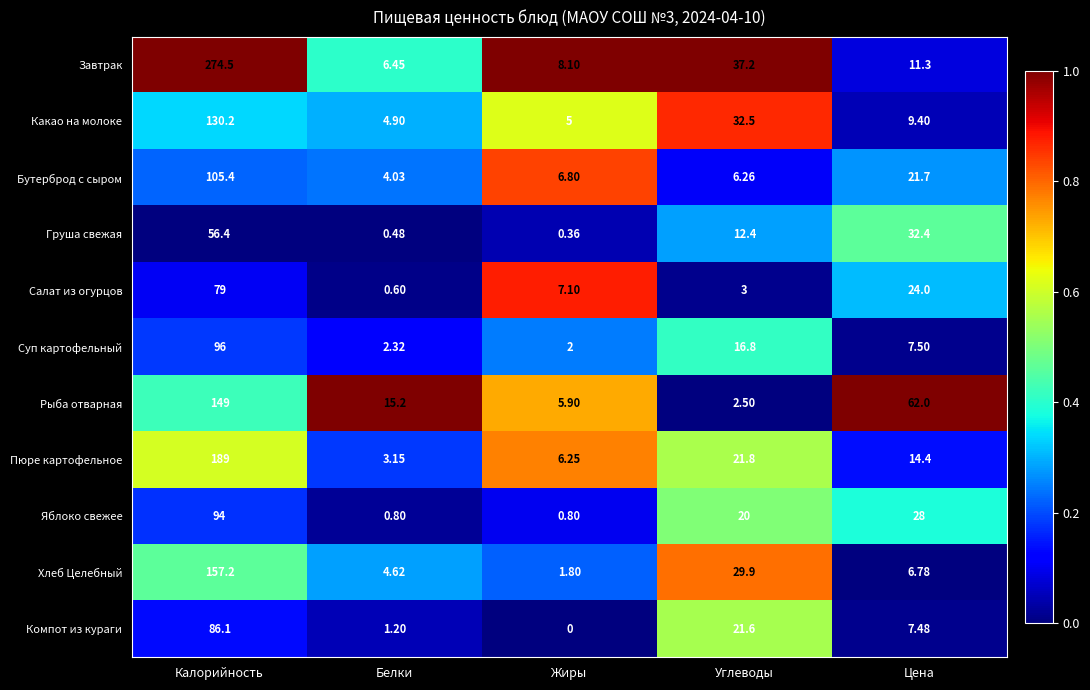

Which series changed the most between Жиры and Цена?

Рыба отварная